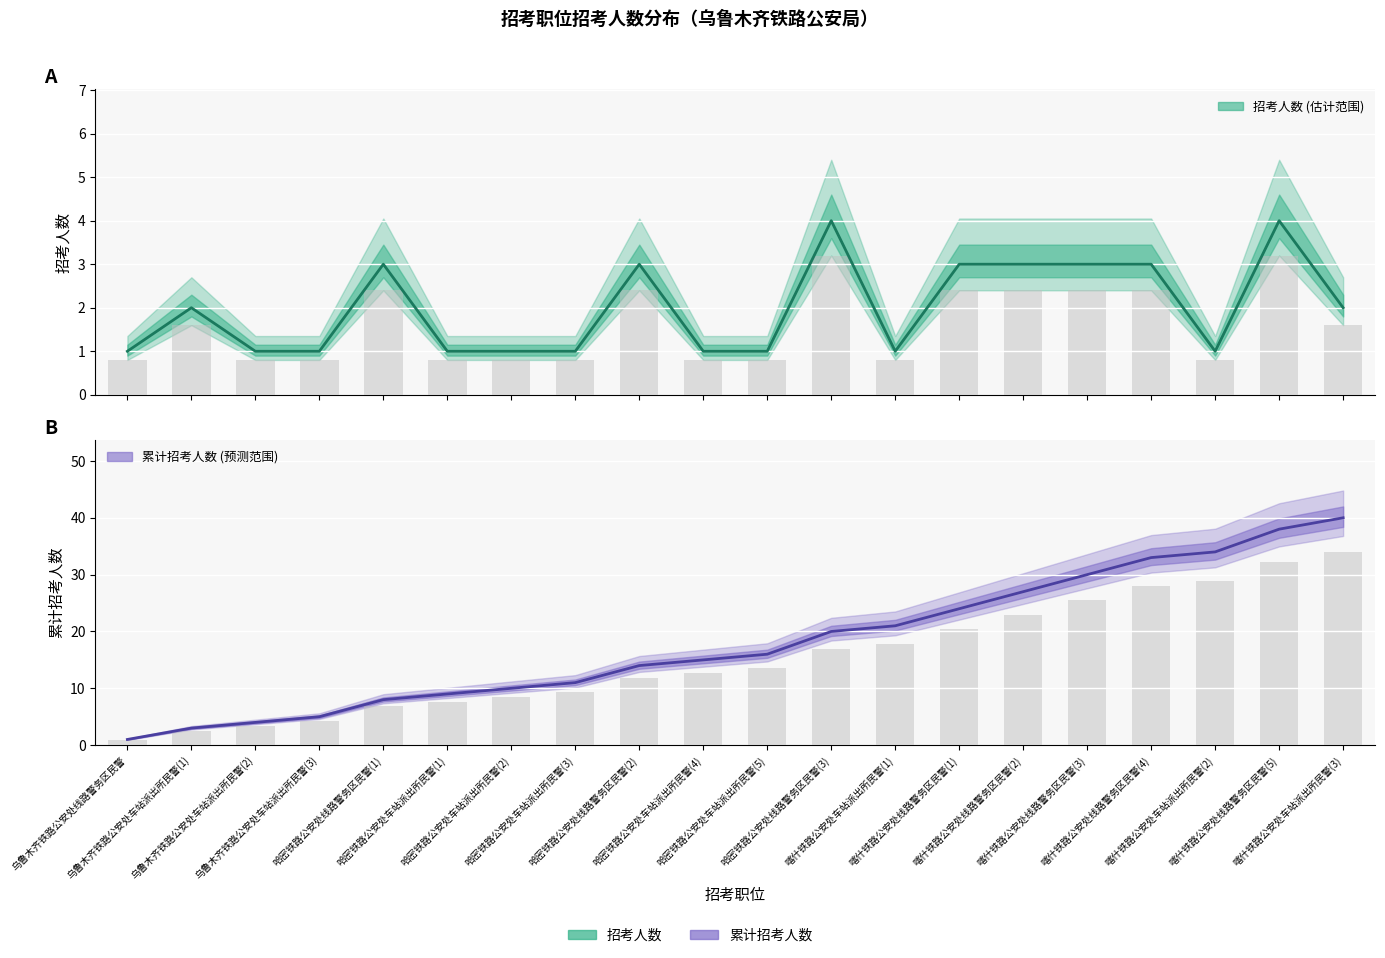

What is the label of the 6th bar from the left?

哈密铁路公安处车站派出所民警(1)